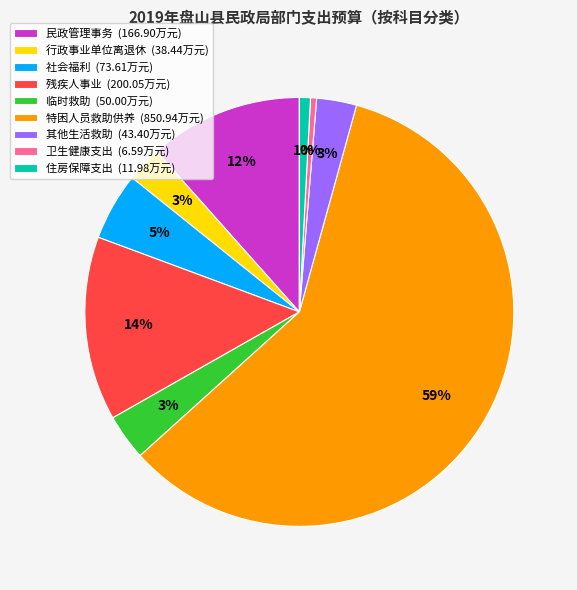

To the nearest percent, what is the difference between the 住房保障支出 and 特困人员救助供养 slice percentages?

58%